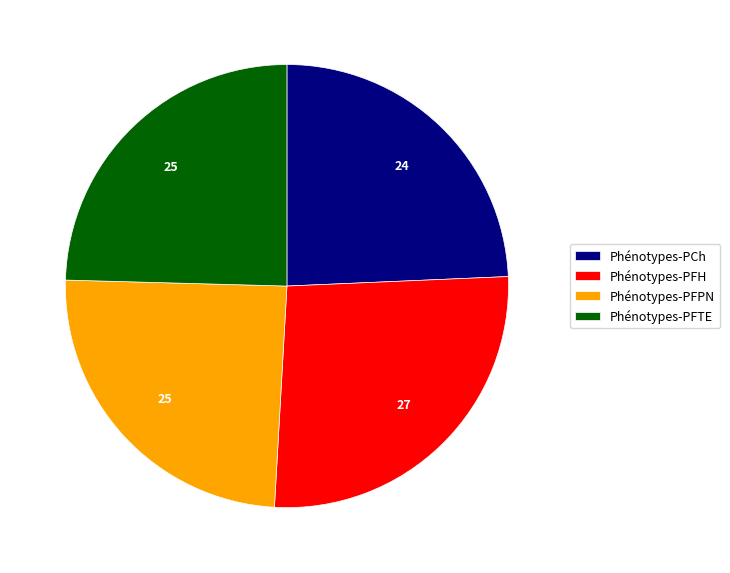

Is it true that Phénotypes-PFPN is 25% of the pie?

True